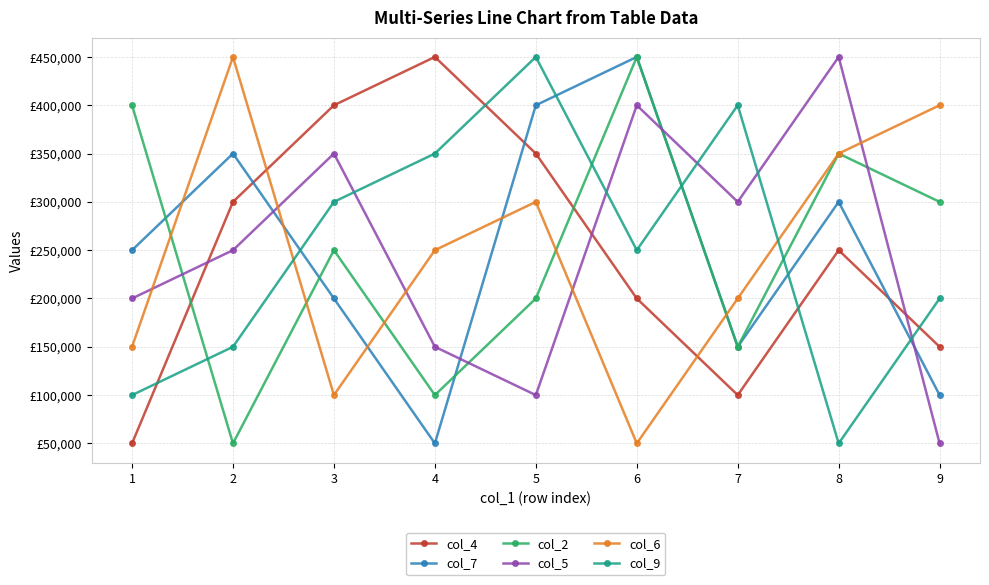

What are all the series names shown in the legend?

col_4, col_7, col_2, col_5, col_6, col_9